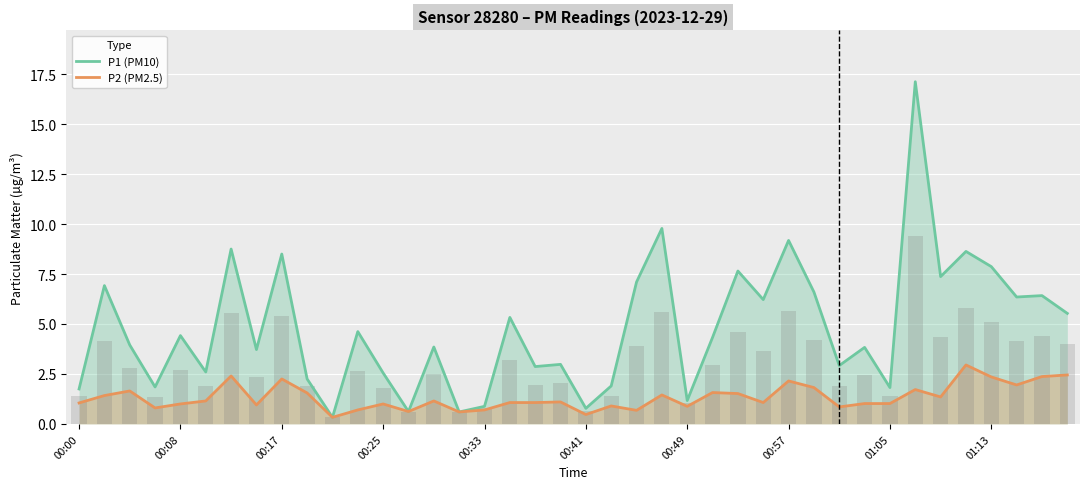

The value of P1 (PM10) at 00:57 is 5.6. True or false?

False